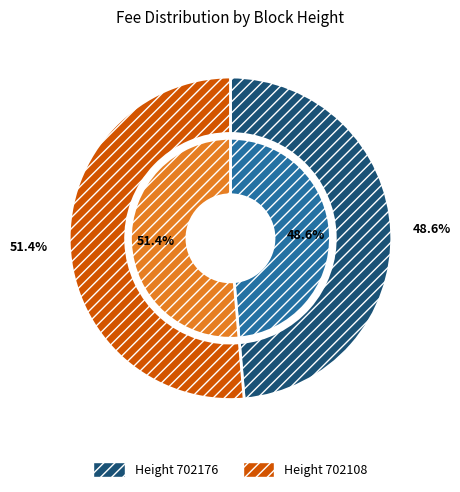

To the nearest percent, what is the average slice percentage?

50%